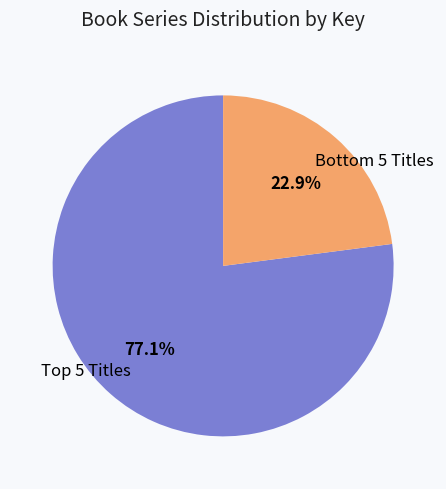

What is the largest slice in the pie chart?

Top 5 Titles